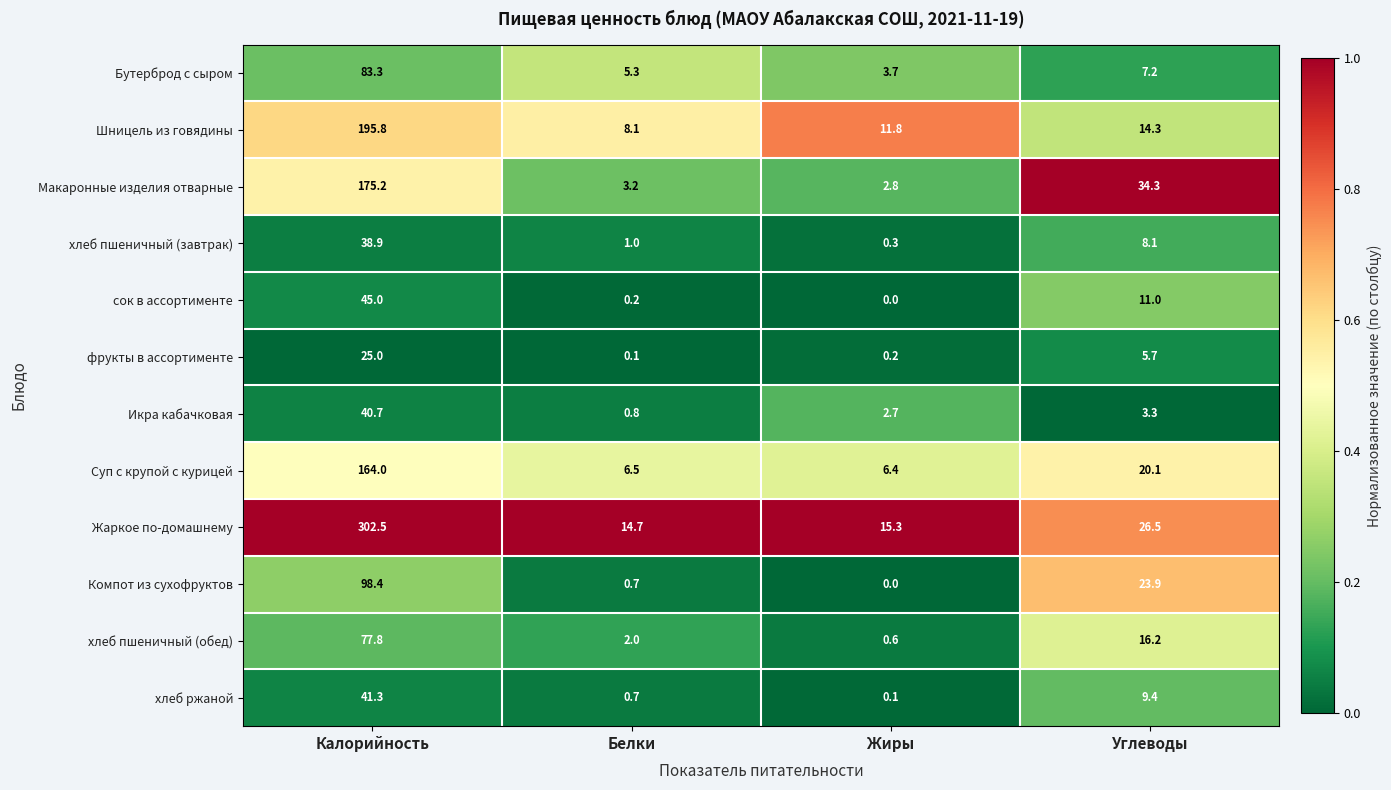

What is the highest value of the Макаронные изделия отварные series?

175.2